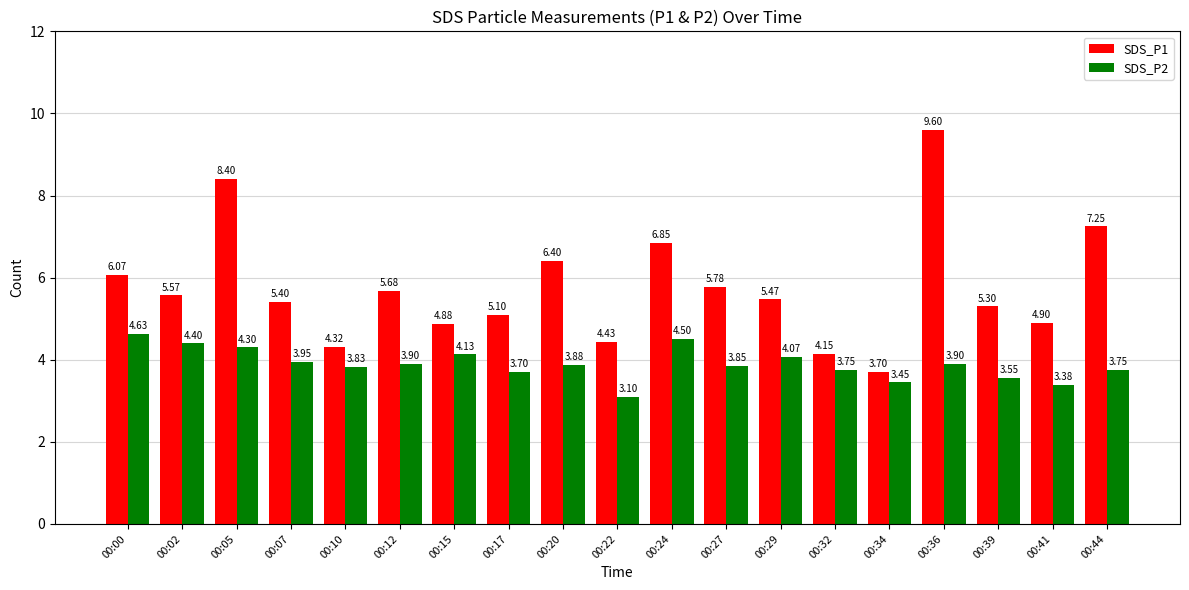

What is the sum of the SDS_P1 values at 00:07 and 00:02?

11.0